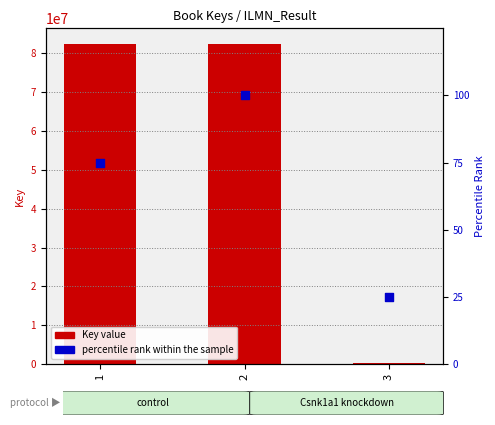

Is the value of percentile rank within the sample at 3 greater than the value of Key (value) at 3?

No